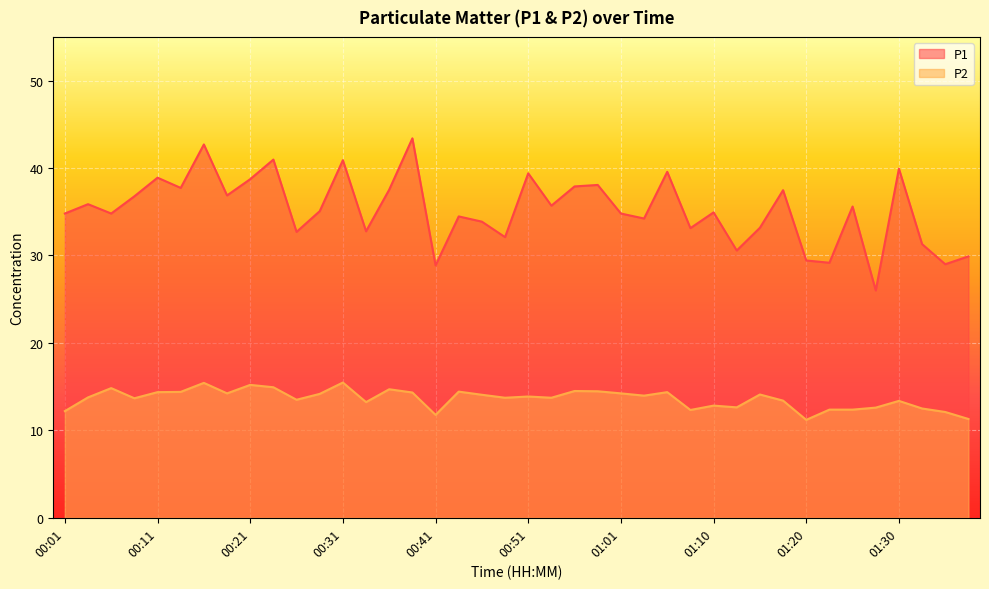

At which category does P1 reach its first local valley?

00:06